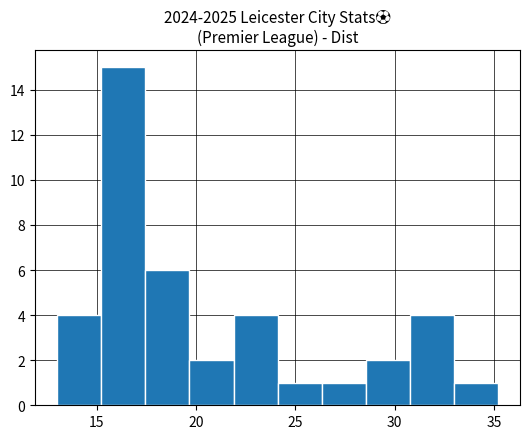

Reading left to right, transcribe this chart: for each bar, give the range it covers on the x-axis and its height. Neither the bar edges nor the heights are printed on the chart, so give them approximately, as read against the axes.

13.0 to 15.0: 4
15.0 to 17.5: 15
17.5 to 19.5: 6
19.5 to 22.0: 2
22.0 to 24.0: 4
24.0 to 26.5: 1
26.5 to 28.5: 1
28.5 to 31.0: 2
31.0 to 33.0: 4
33.0 to 35.0: 1